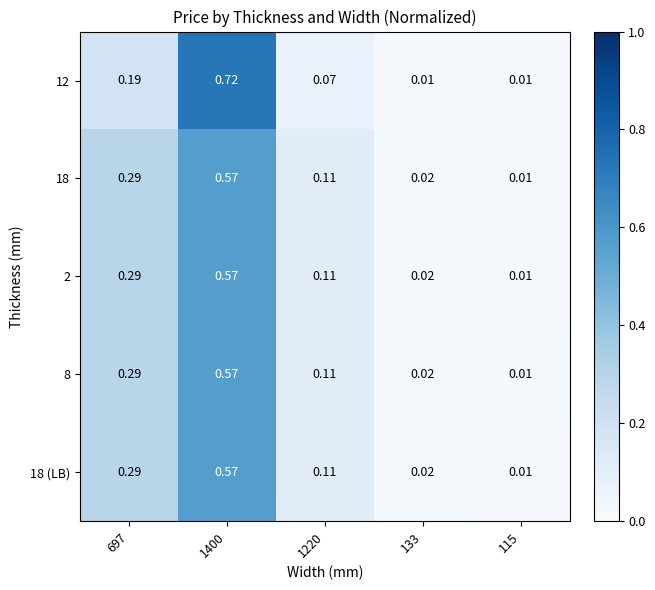

Is the value of 18 (LB) at 697 greater than the value of 2 at 115?

Yes